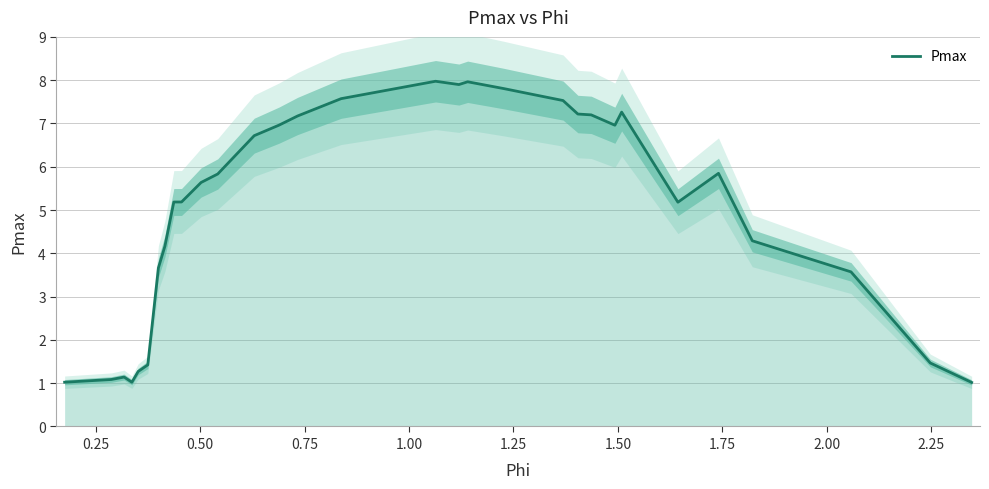

What is the lowest value of the Pmax series?

1.0